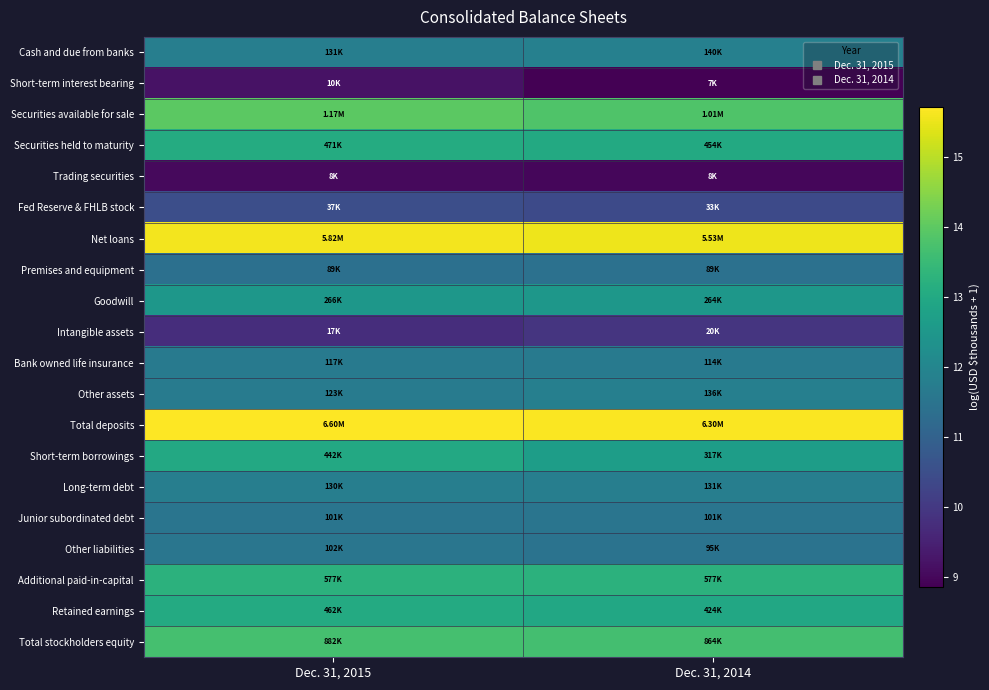

Which series has the largest range (max minus min)?

Short-term borrowings